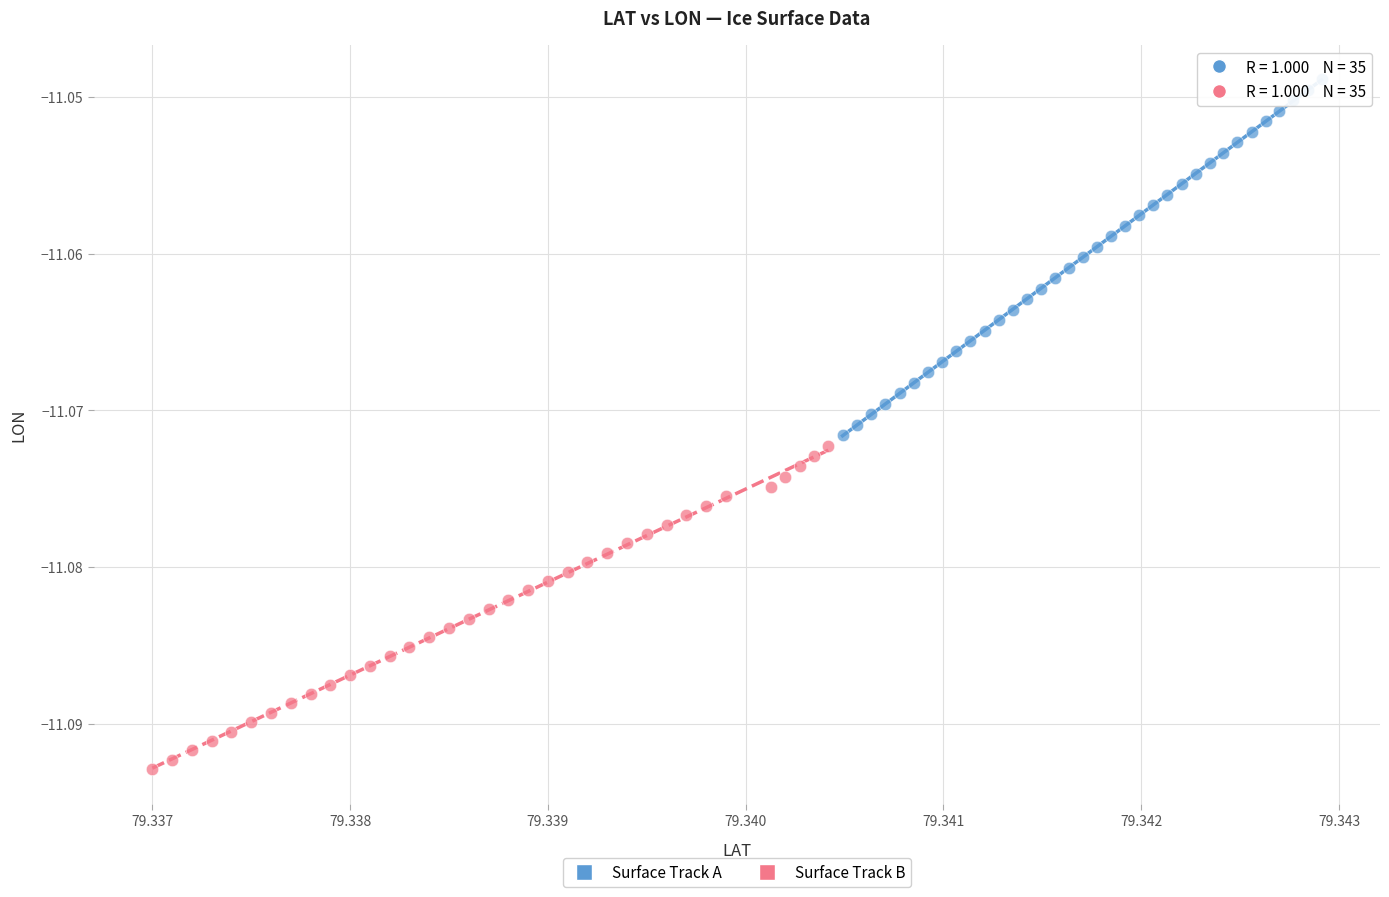

What are all the series names shown in the legend?

Surface Track A, Surface Track B